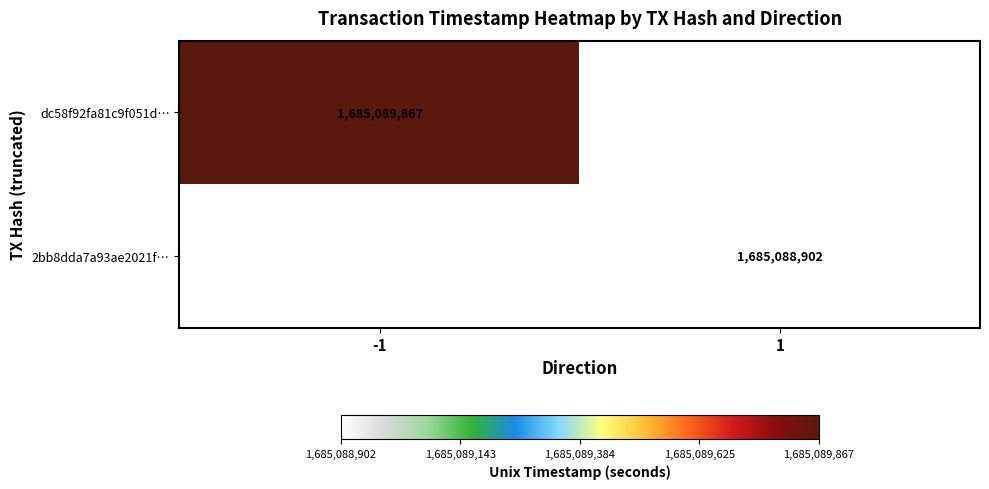

Is it true that 2bb8dda7a93ae2021f5d71f962ecf58afa52427 equals 1 at 0?

True